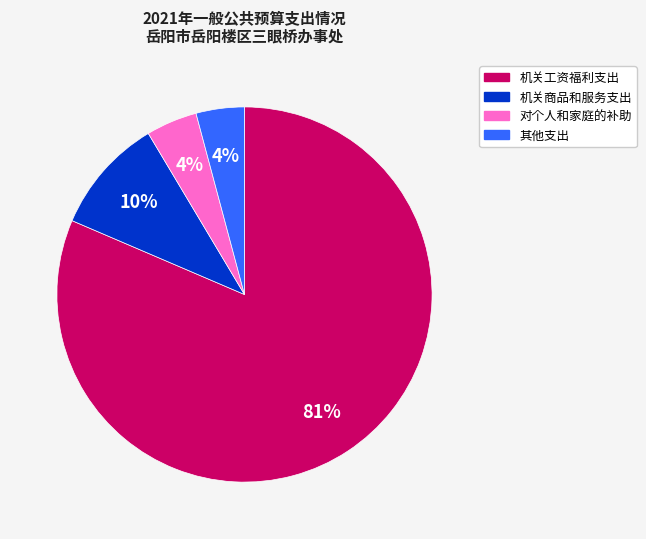

Count the number of slices in the pie.

4